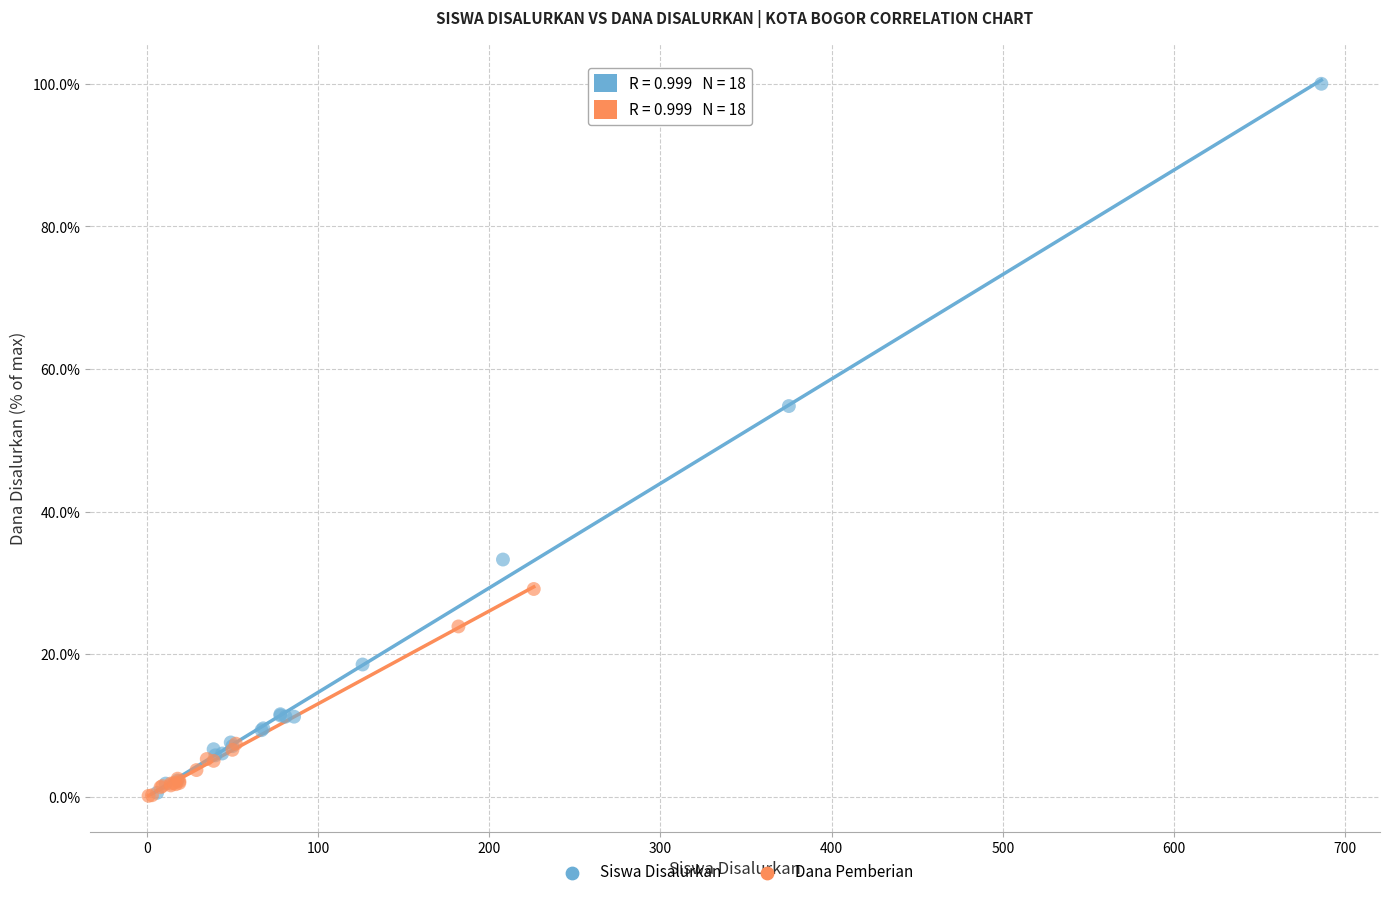

What are all the series names shown in the legend?

Siswa Disalurkan, Dana Pemberian